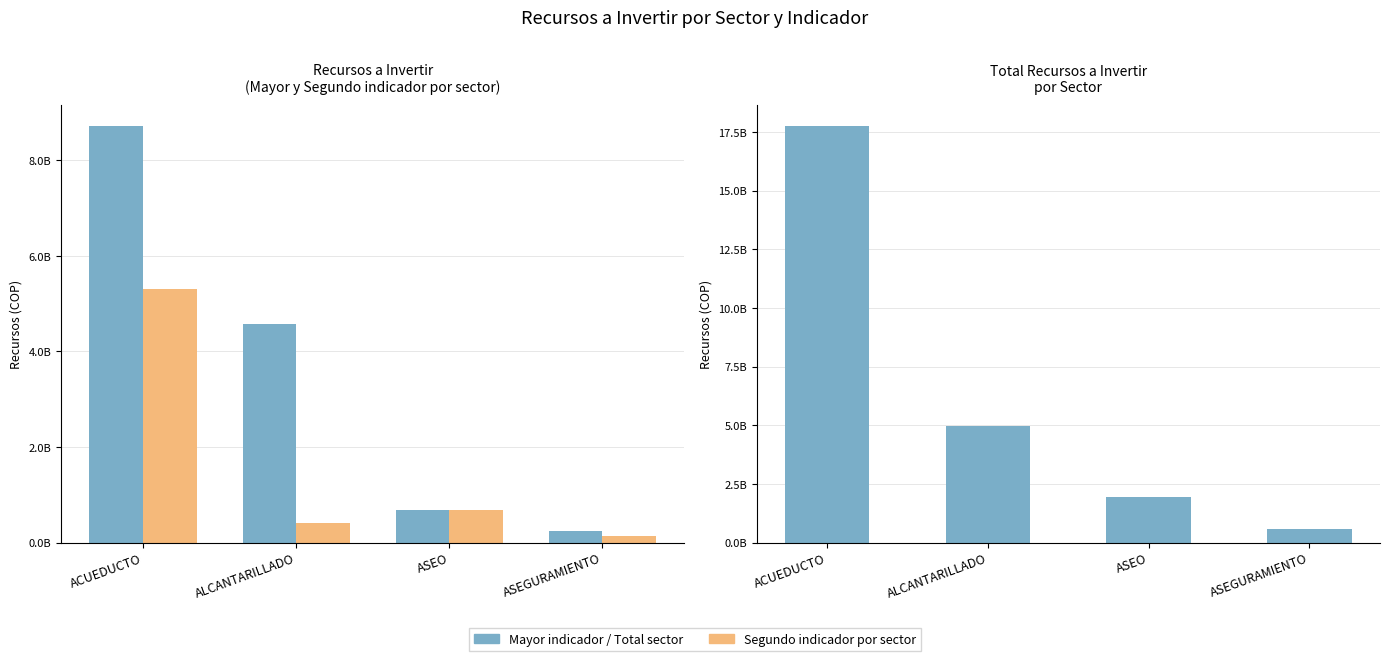

The Mayor indicador series shows 13120070481 at ACUEDUCTO. True or false?

False